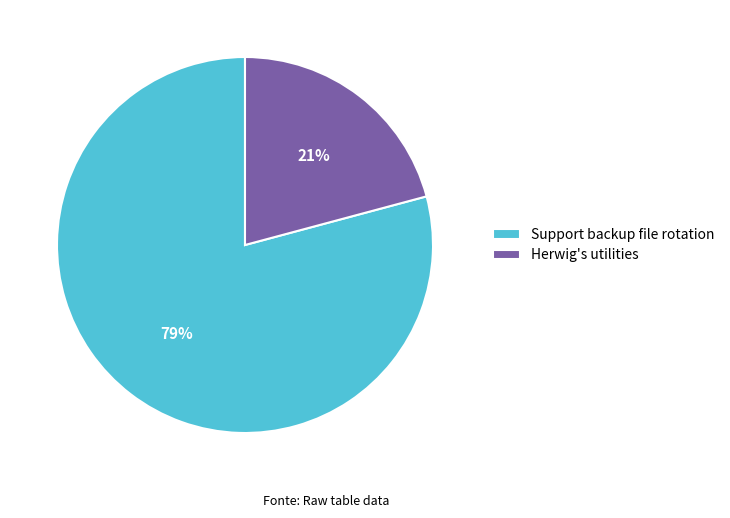

Does any single category account for the majority?

Yes